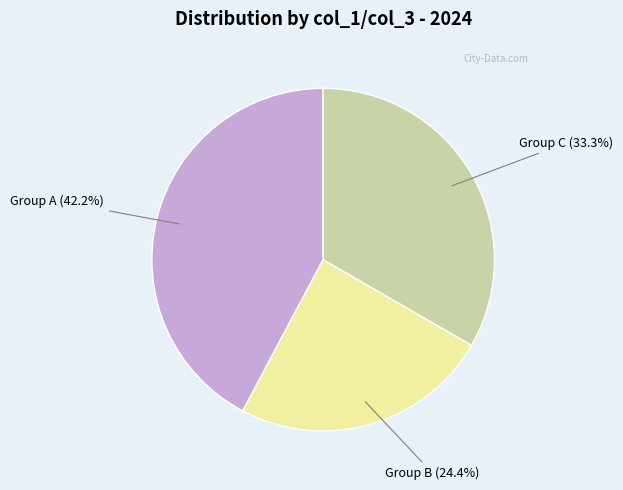

Is there a majority slice in this chart?

No